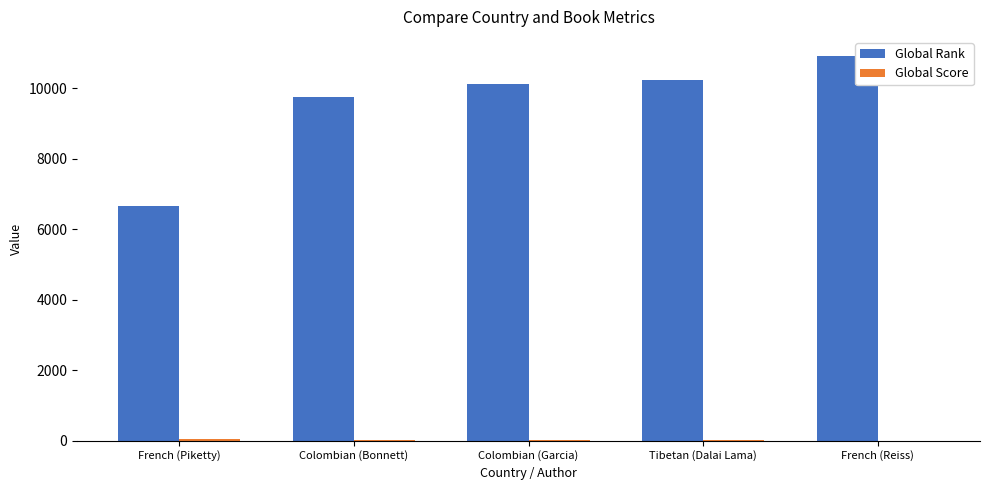

The value of Global Rank at Colombian (Bonnett) is 16691. True or false?

False